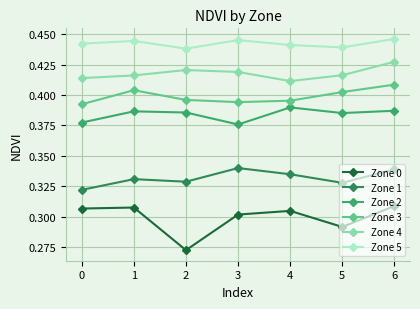

Between 1 and 2, which series saw the biggest shift?

Zone 0